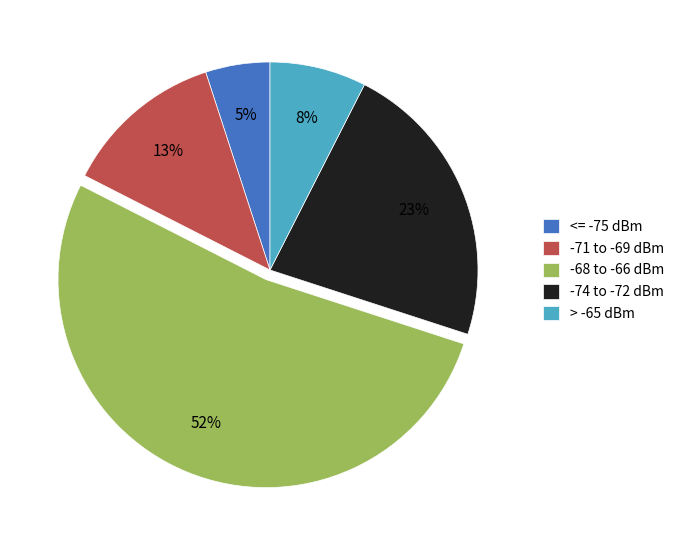

Is it true that <= -75 dBm is 5% of the pie?

True